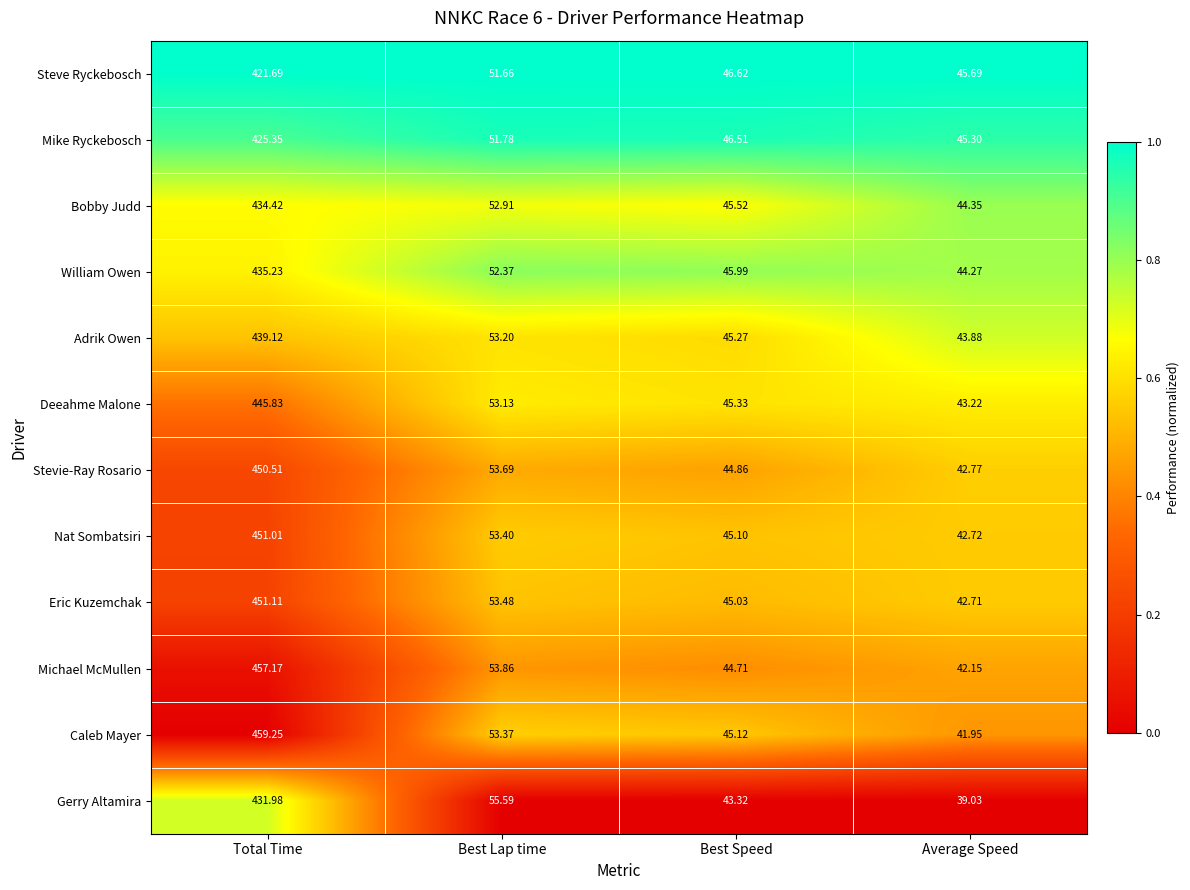

Which series has the largest total across all categories?

Caleb Mayer